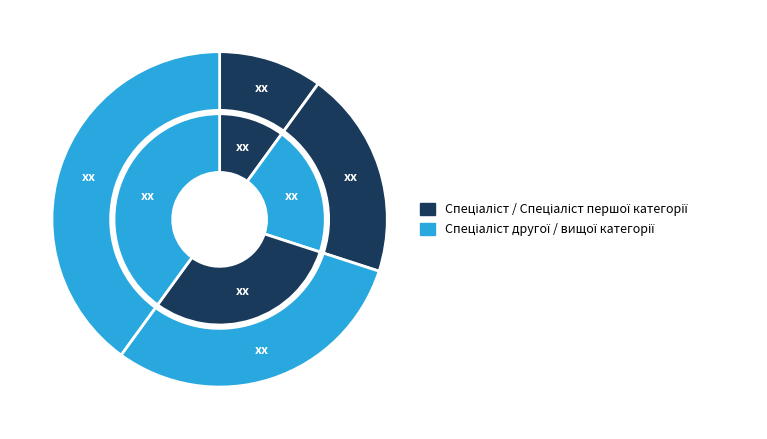

Does Спеціаліст другої категорії represent more than half of the total?

No